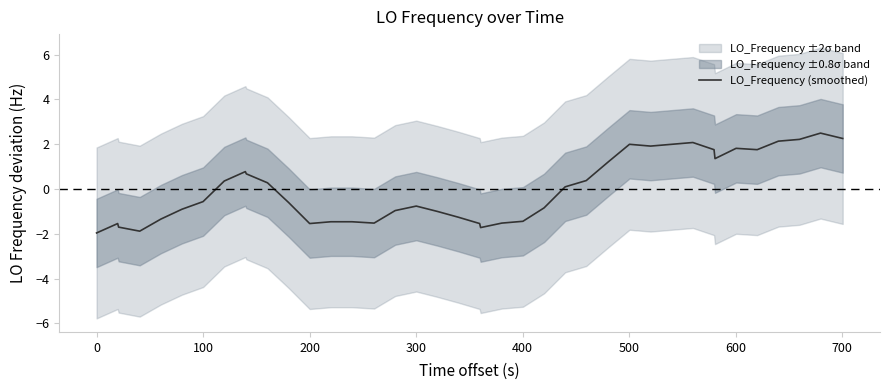

How many values are below 0?

21